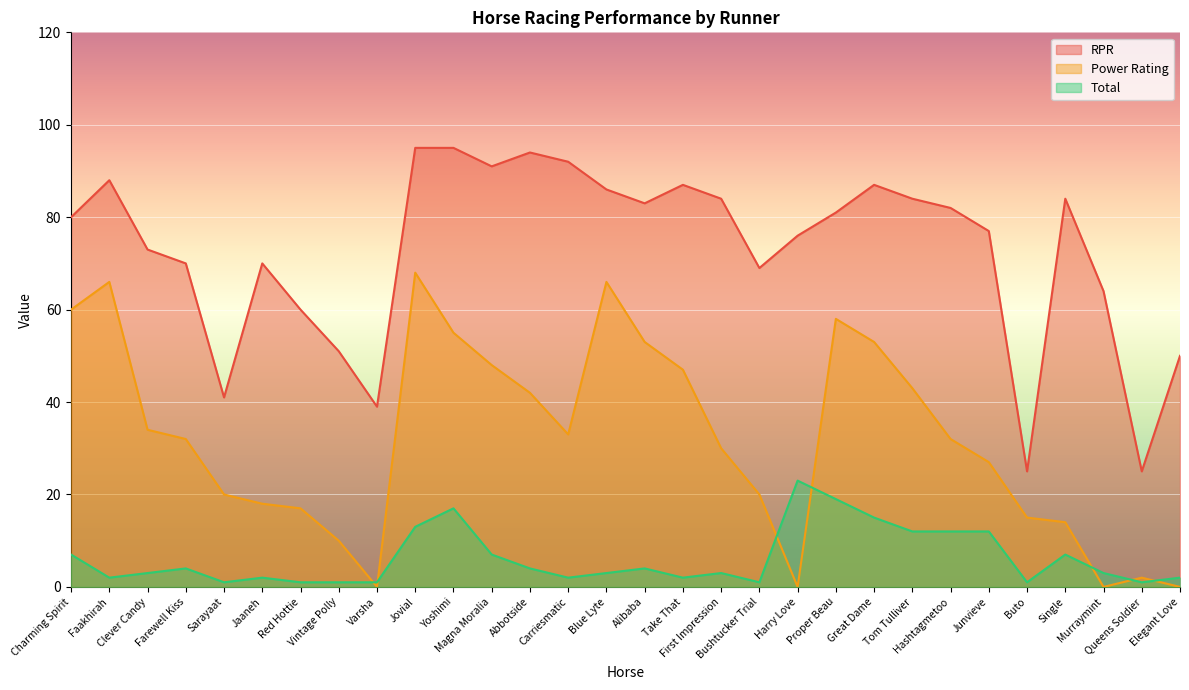

What is the value of the Total point at the 13th from the left?

4